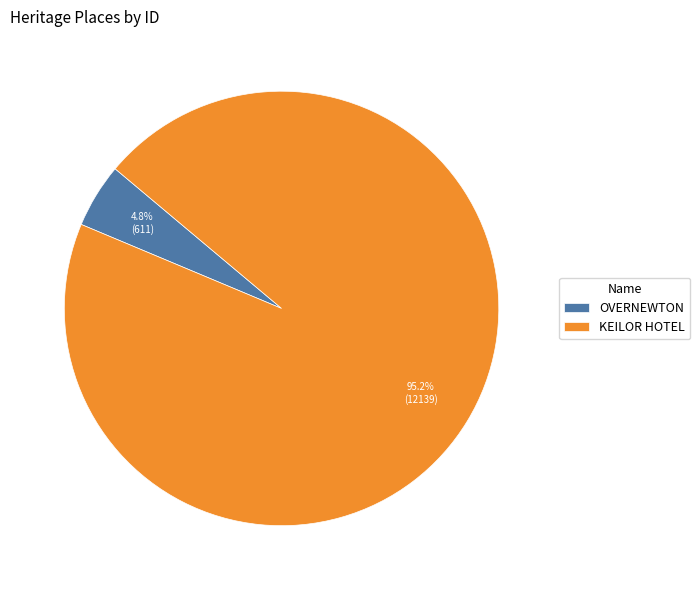

Rank the categories by value from highest to lowest.

KEILOR HOTEL, OVERNEWTON